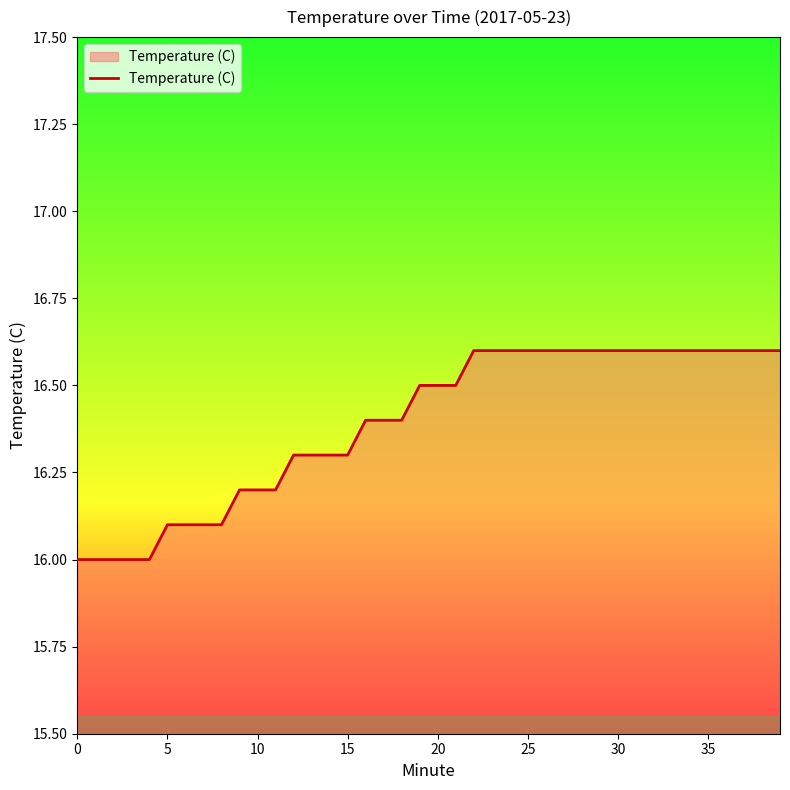

What is the minimum value shown in the chart?

16.0